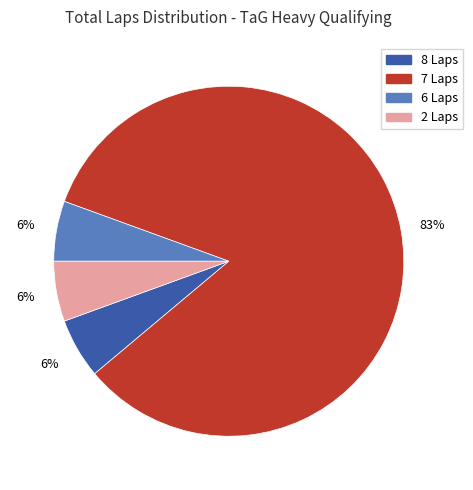

To the nearest percent, what is the average slice percentage?

25%